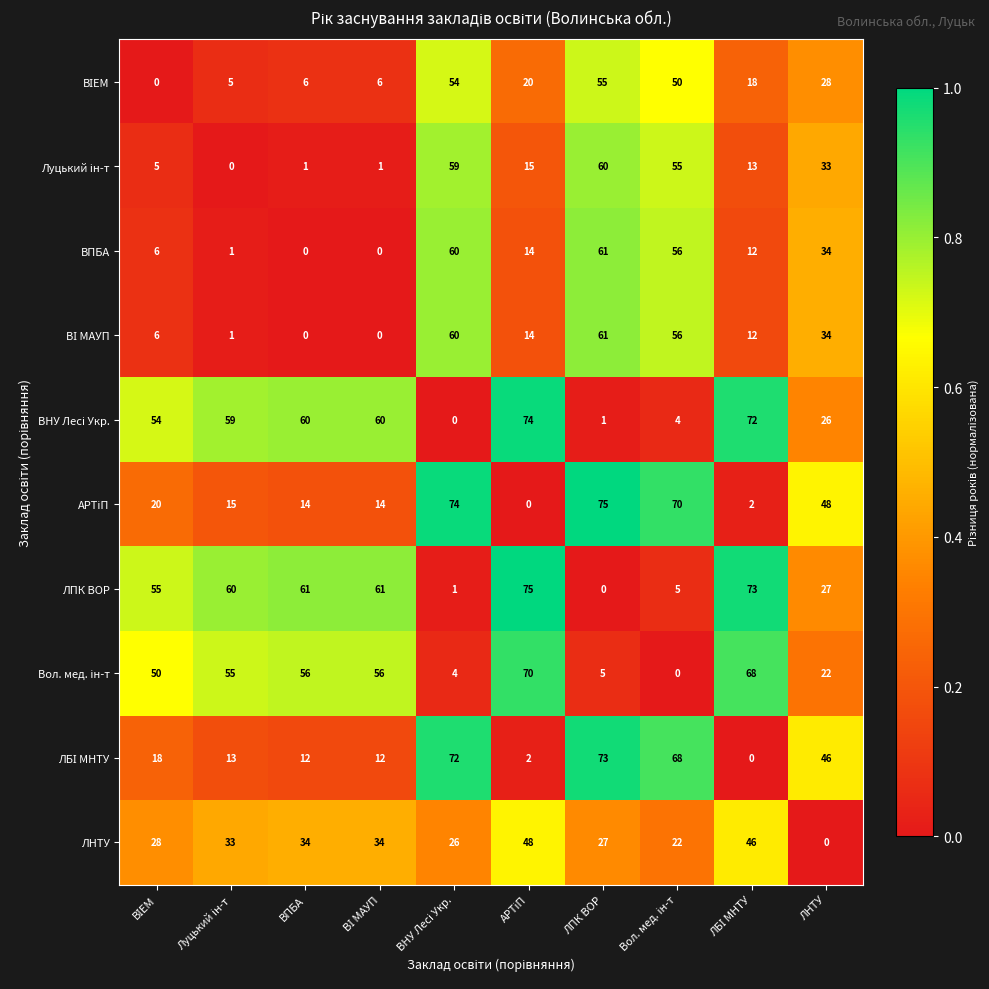

Is it true that ЛПК ВОР equals 61 at ВПБА?

True